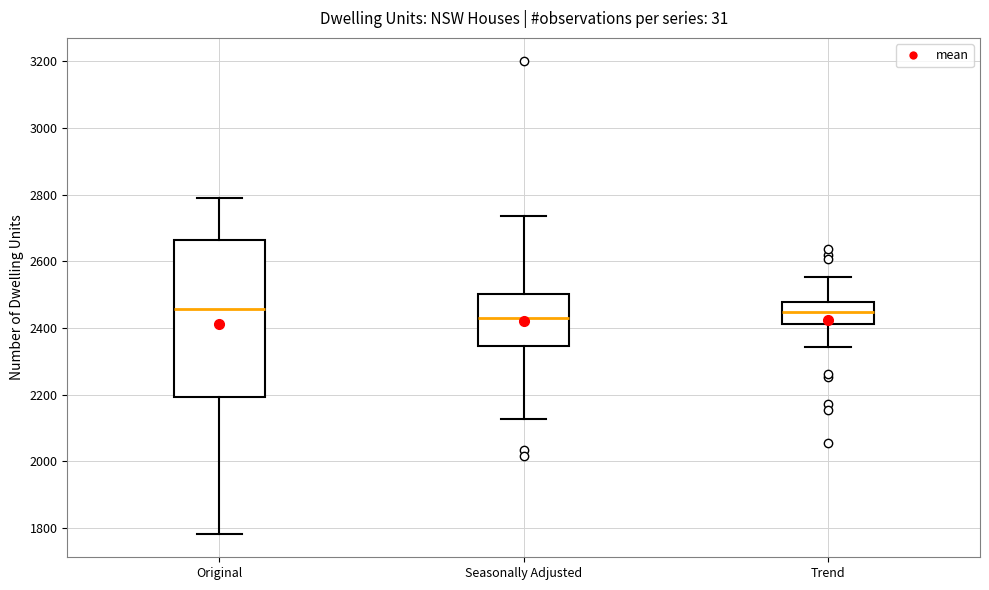

Comparing the boxes themselves (not the whiskers), which one is the tallest?

Original